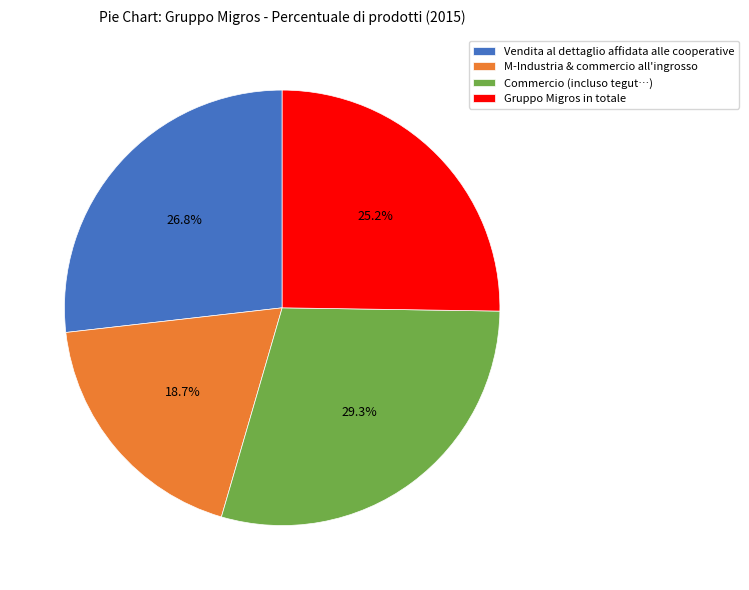

What percentage do Vendita al dettaglio affidata alle cooperative and Commercio (incluso tegut…) together represent?

56.1%